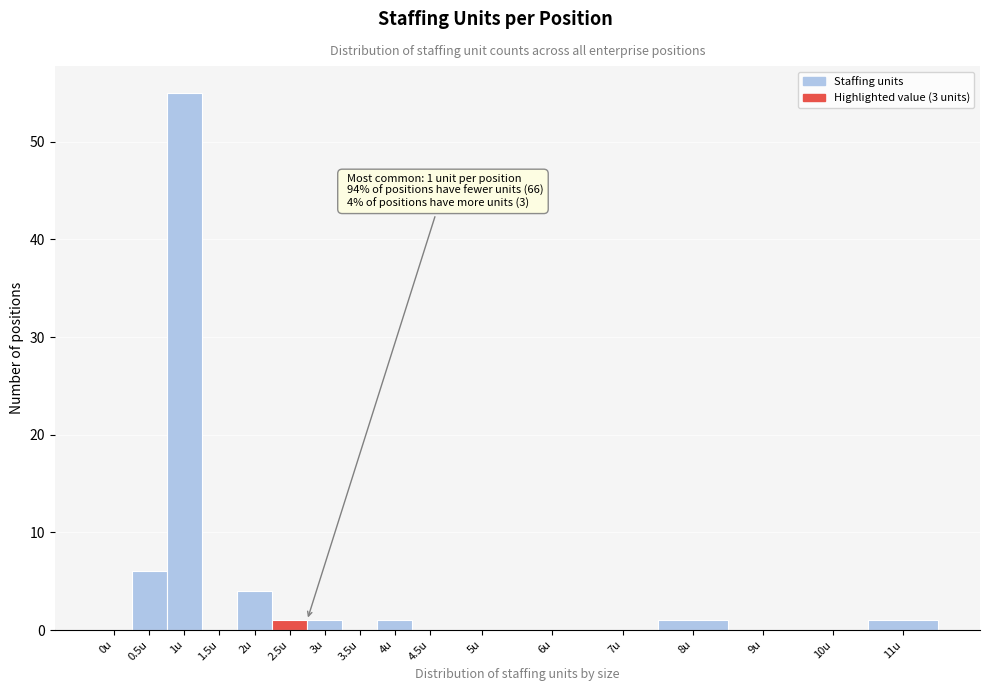

Reading left to right, what are all the values shown in this chart?

0u=0	0.5u=6	1u=55	1.5u=0	2u=4	2.5u=1	3u=1	3.5u=0	4u=1	4.5u=0	5u=0	6u=0	7u=0	8u=1	9u=0	10u=0	11u=1